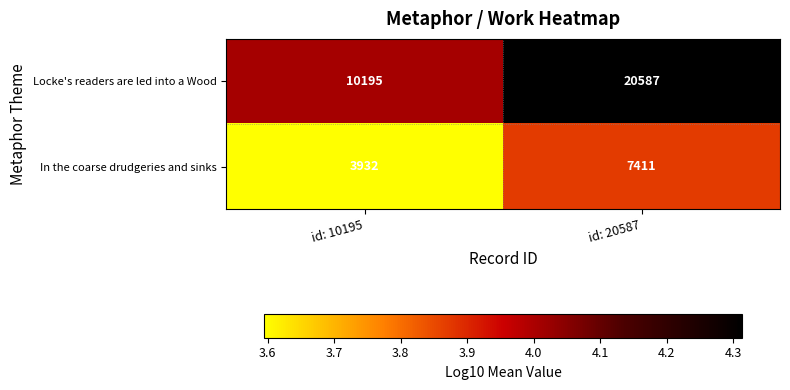

Reading right to left, transcribe all the data shown in this chart.

Locke's readers are led into a Wood: id: 20587=20587	id: 10195=10195
In the coarse drudgeries and sinks: id: 20587=7411	id: 10195=3932